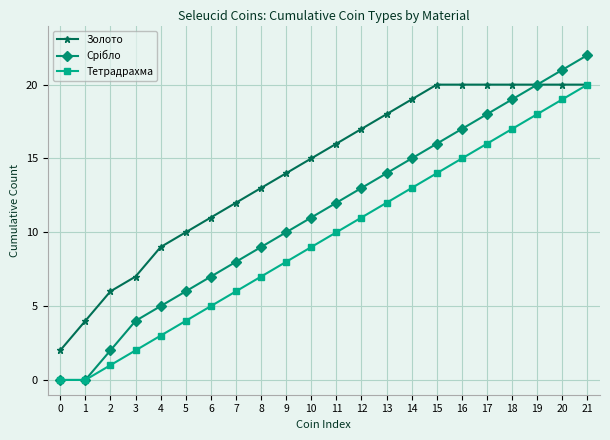

What is the highest value of the Тетрадрахма series?

20